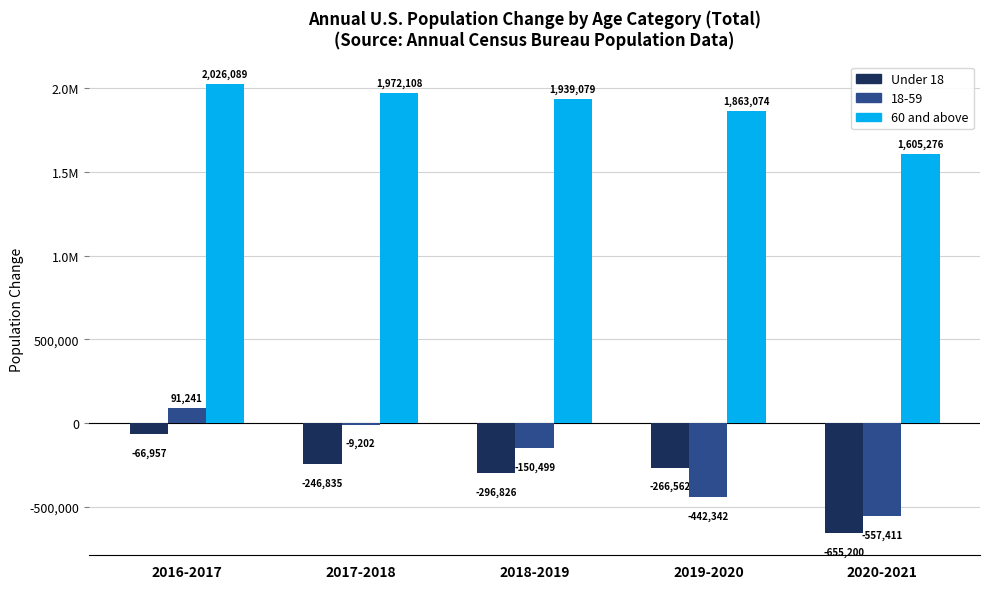

What are all the series names shown in the legend?

Under 18, 18-59, 60 and above